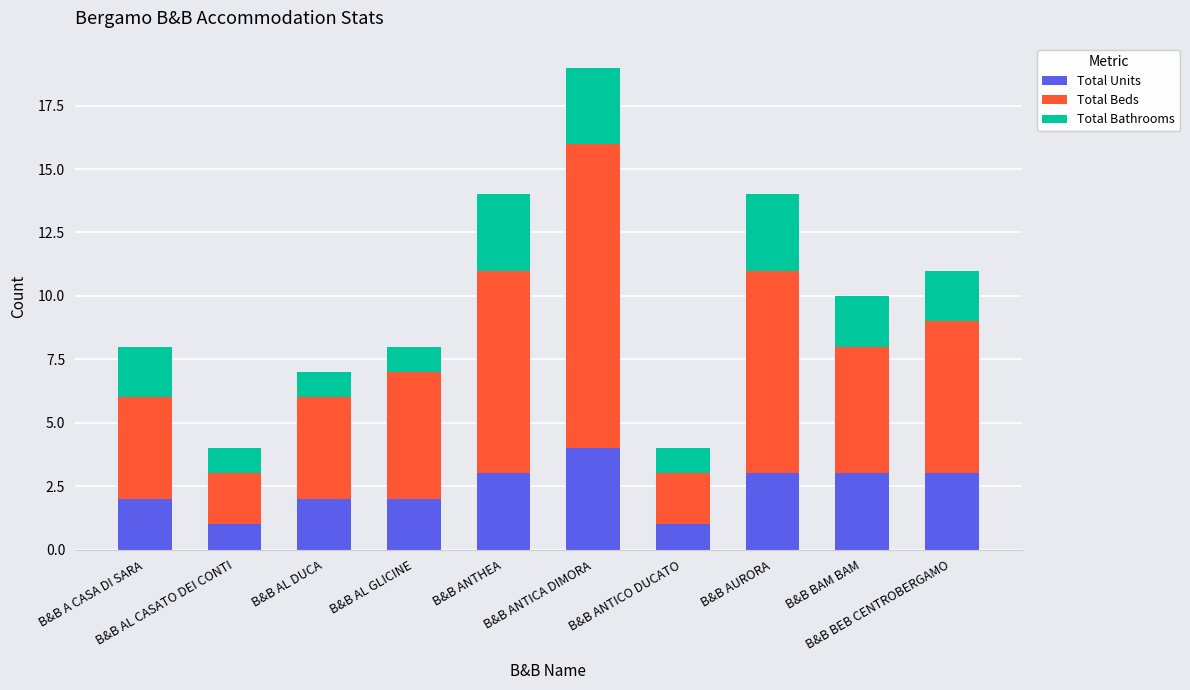

What is the highest value of the Total Units series?

4